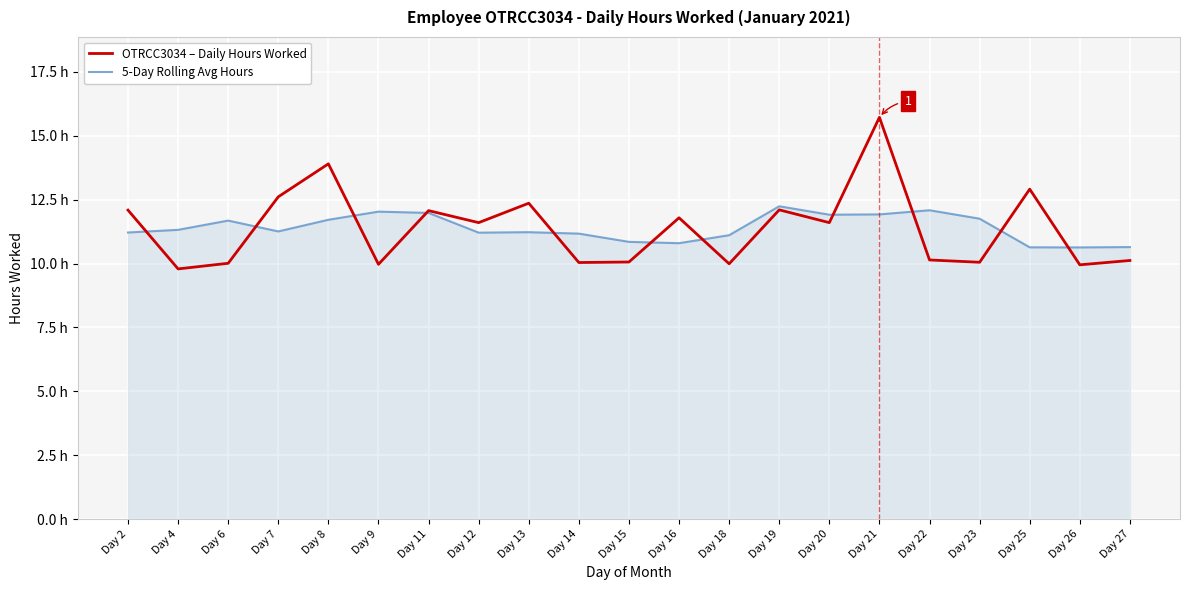

What is the sum of the 5-Day Rolling Avg Hours values at Day 13 and Day 23?

23.0